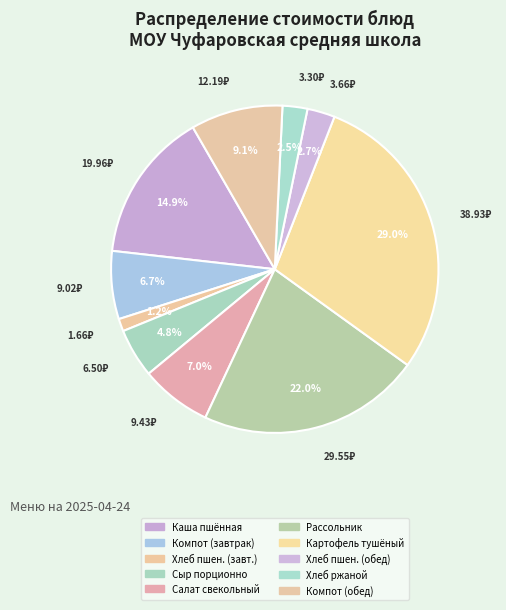

Count the number of slices in the pie.

10